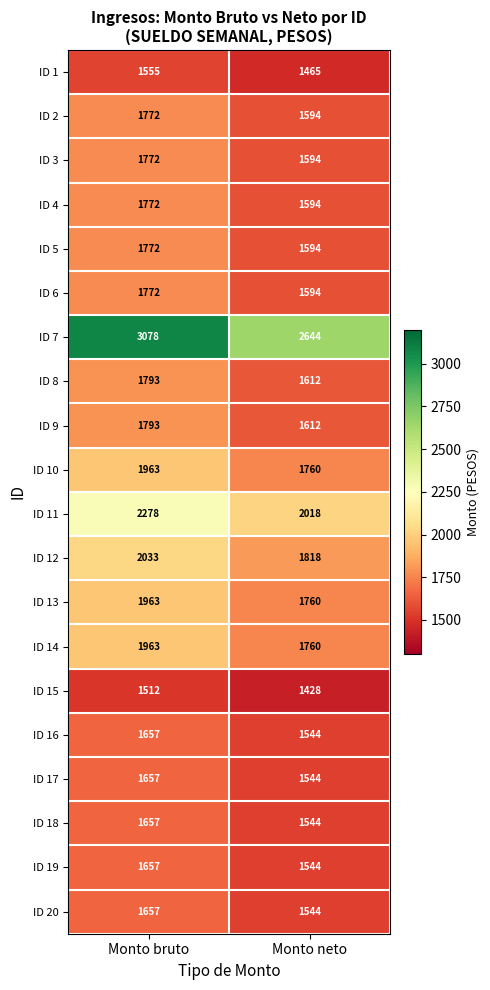

Is it true that ID 15 equals 1512 at Monto bruto?

True